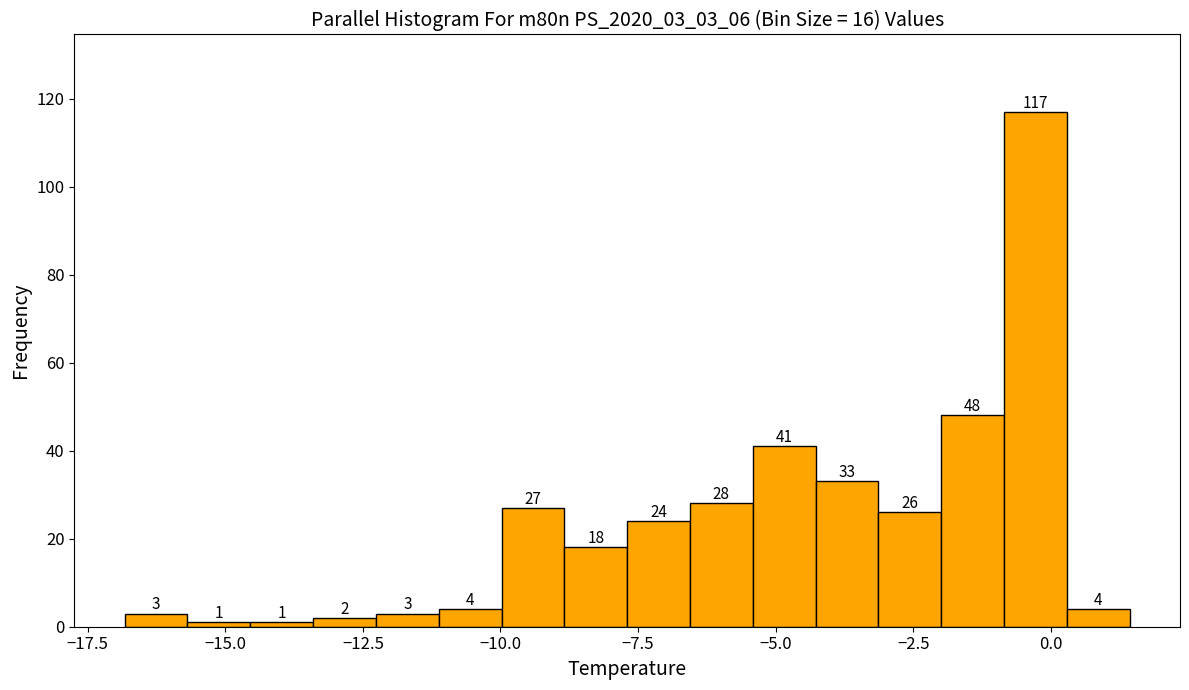

Around what value on the x-axis is the tallest bar? Give the approximate position of its centre, as read against the axis.

-0.5